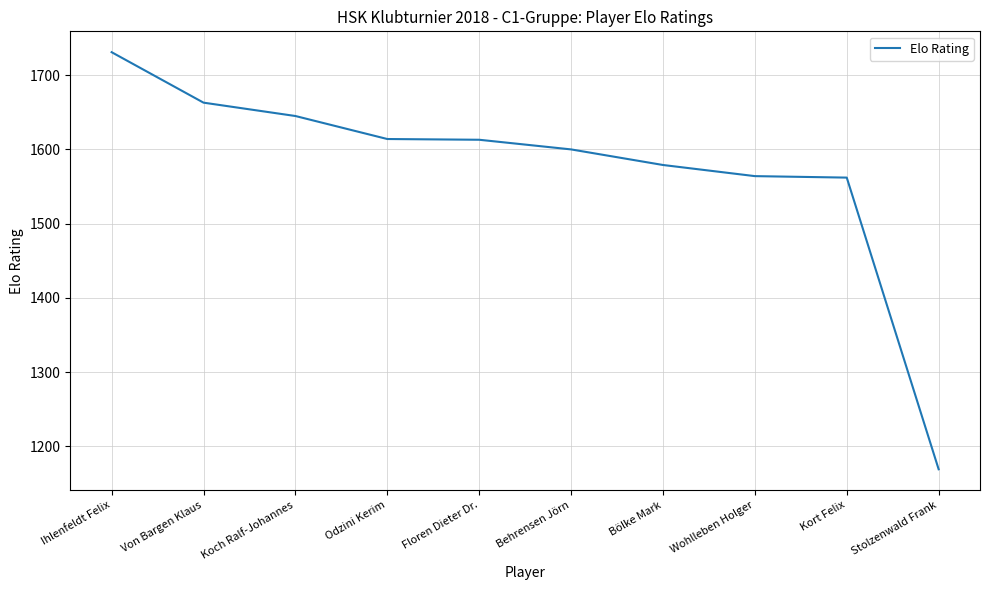

What position from the left is Kort Felix?

9